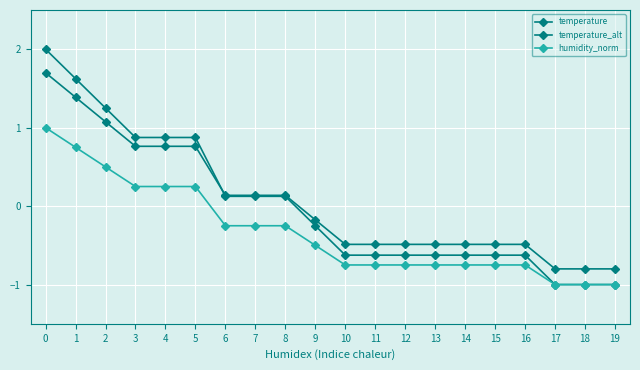

Reading left to right, transcribe all the data shown in this chart.

temperature: 0=2.0	1=1.6	2=1.3	3=0.9	4=0.9	5=0.9	6=0.1	7=0.1	8=0.1	9=-0.3	10=-0.6	11=-0.6	12=-0.6	13=-0.6	14=-0.6	15=-0.6	16=-0.6	17=-1.0	18=-1.0	19=-1.0
temperature_alt: 0=1.7	1=1.4	2=1.1	3=0.8	4=0.8	5=0.8	6=0.1	7=0.1	8=0.1	9=-0.2	10=-0.5	11=-0.5	12=-0.5	13=-0.5	14=-0.5	15=-0.5	16=-0.5	17=-0.8	18=-0.8	19=-0.8
humidity_norm: 0=1.0	1=0.7	2=0.5	3=0.2	4=0.2	5=0.2	6=-0.2	7=-0.2	8=-0.2	9=-0.5	10=-0.7	11=-0.7	12=-0.7	13=-0.7	14=-0.7	15=-0.7	16=-0.7	17=-1.0	18=-1.0	19=-1.0